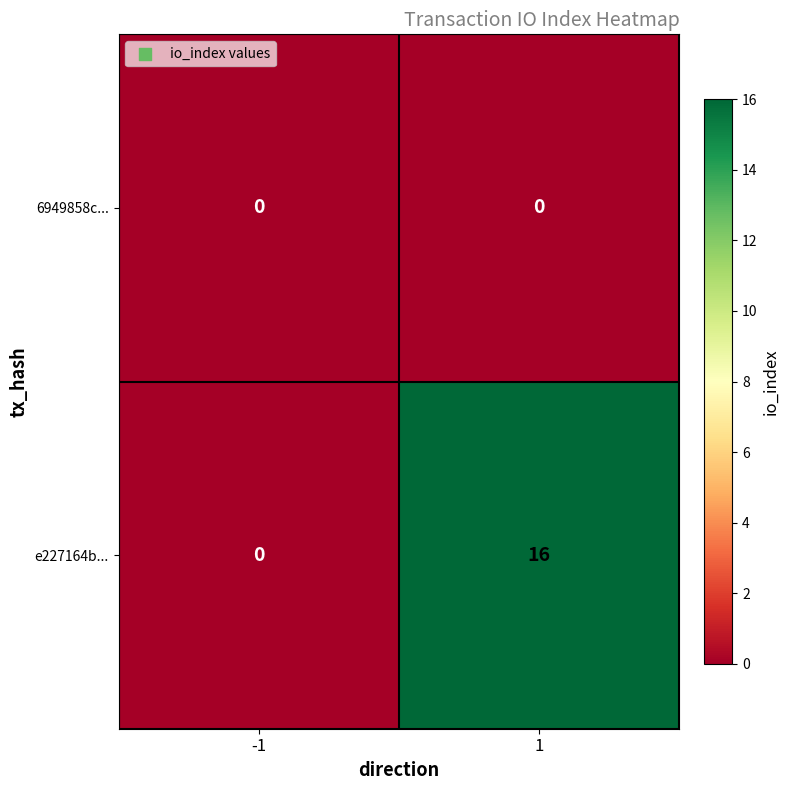

Is it true that e227164b... equals 5 at -1?

False